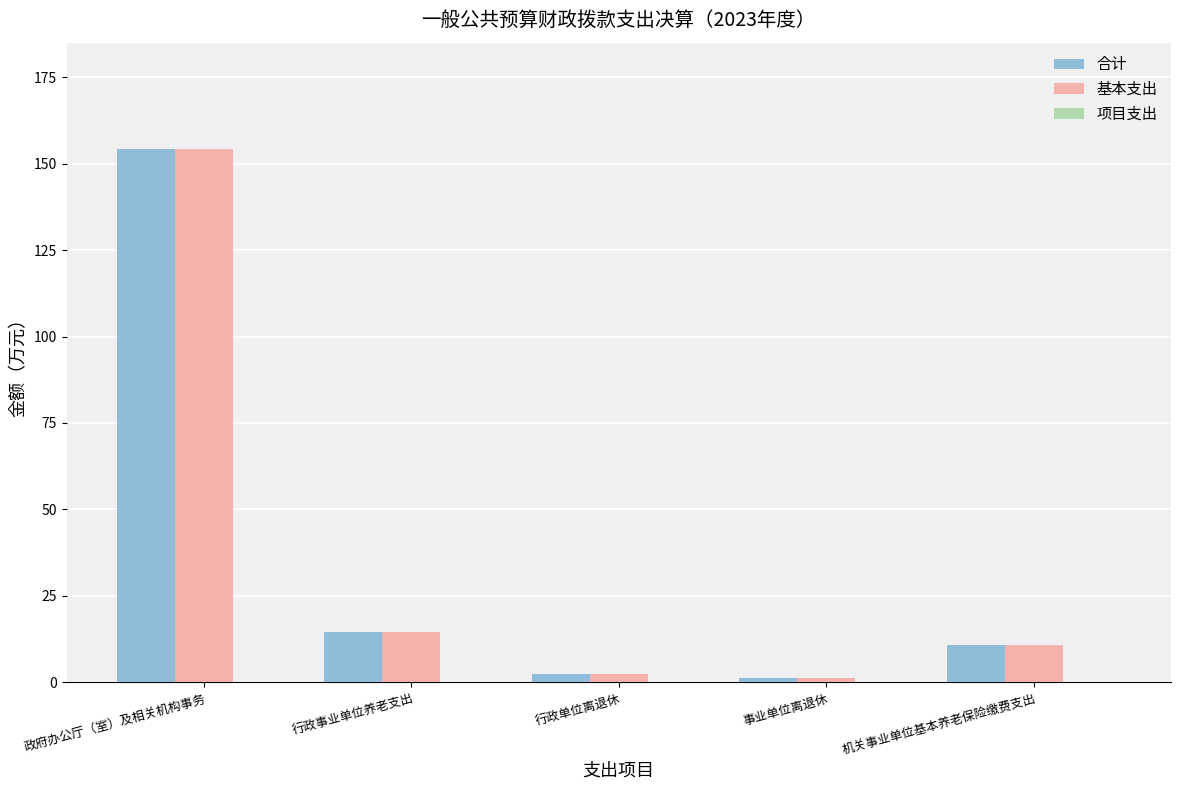

The 基本支出 series shows 247.6 at 政府办公厅（室）及相关机构事务. True or false?

False